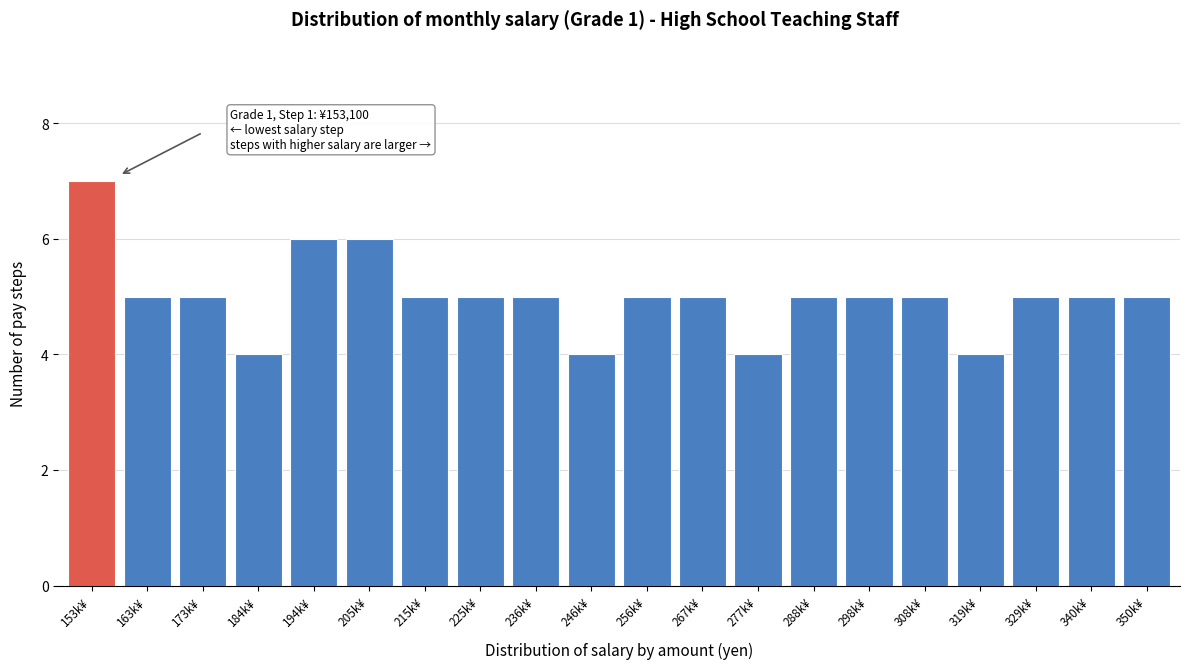

Reading left to right, what are all the values shown in this chart?

7	5	5	4	6	6	5	5	5	4	5	5	4	5	5	5	4	5	5	5